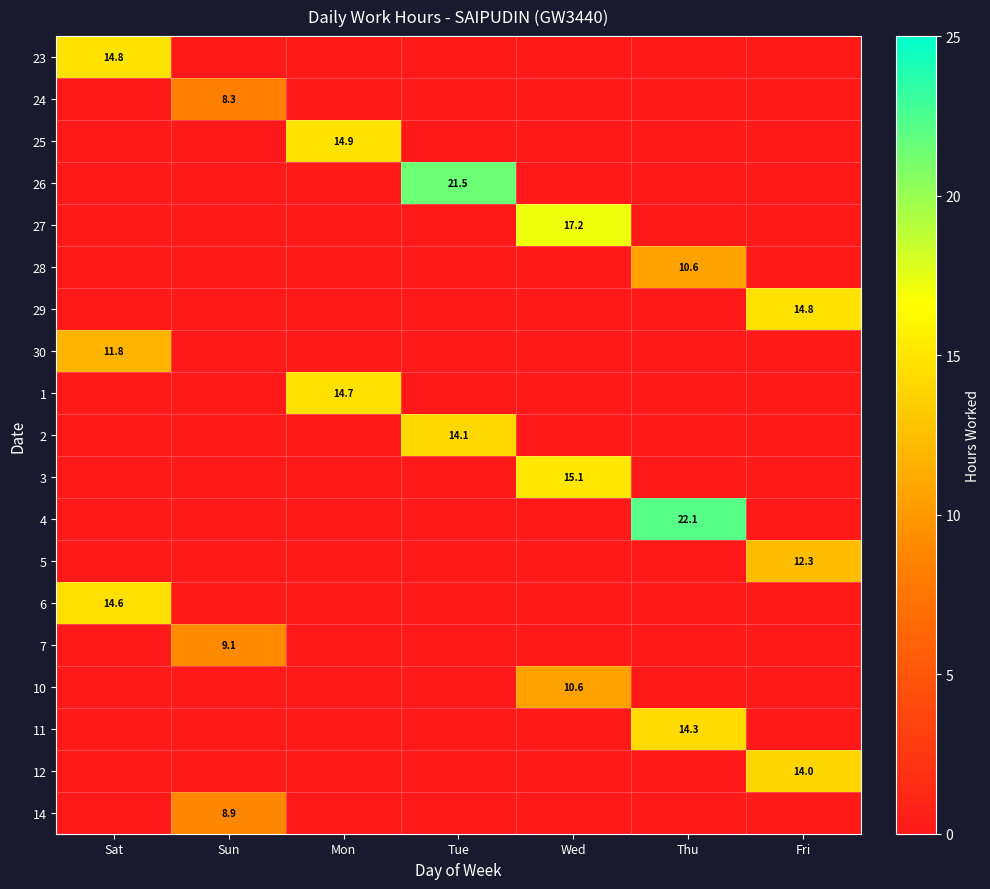

The 2 series shows 14.1 at Tue. True or false?

True